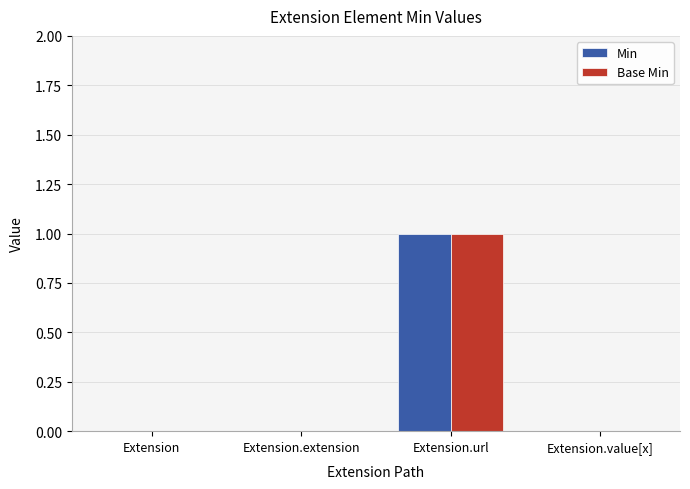

Reading left to right, extract all data points from this chart.

Min: Extension=0	Extension.extension=0	Extension.url=1	Extension.value[x]=0
Base Min: Extension=0	Extension.extension=0	Extension.url=1	Extension.value[x]=0